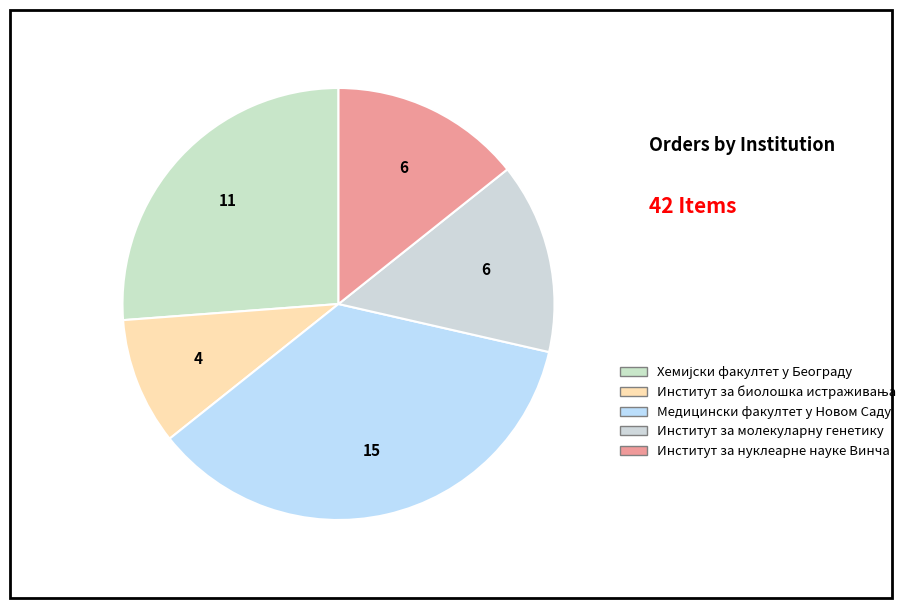

Does any single category account for the majority?

No